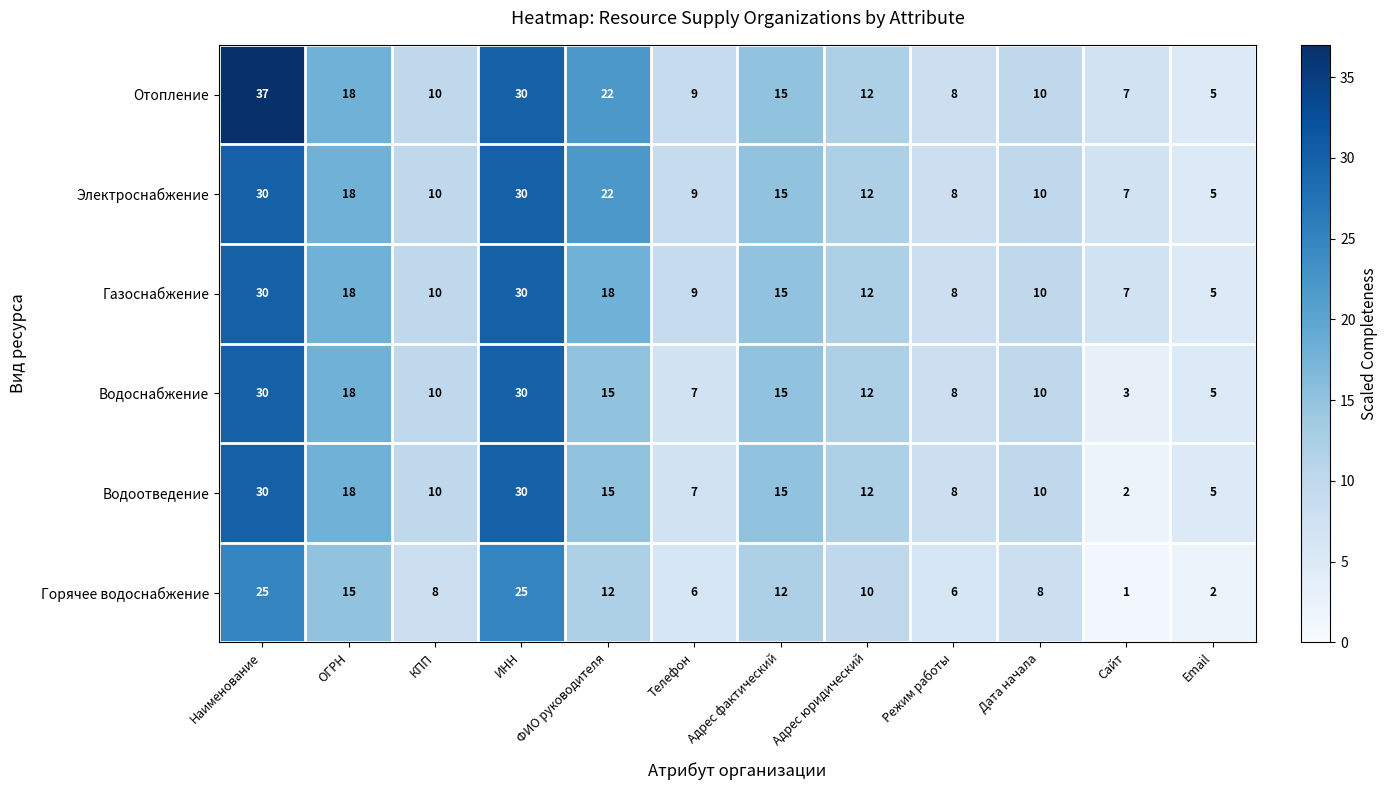

At how many categories does at least one series exceed 3?

12